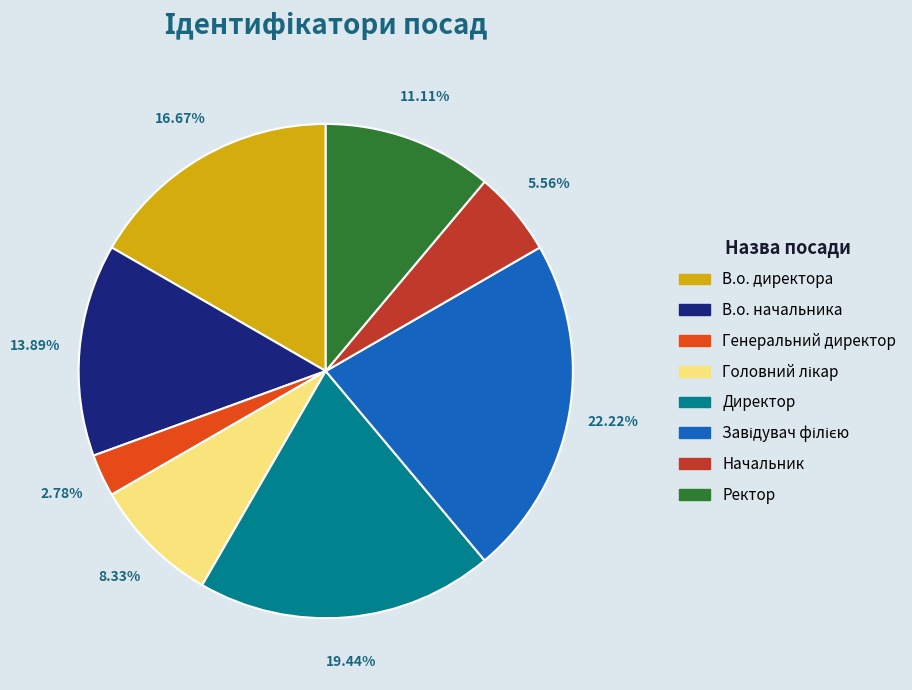

Approximately how many times larger is the value at Начальник compared to Ректор?

0.5